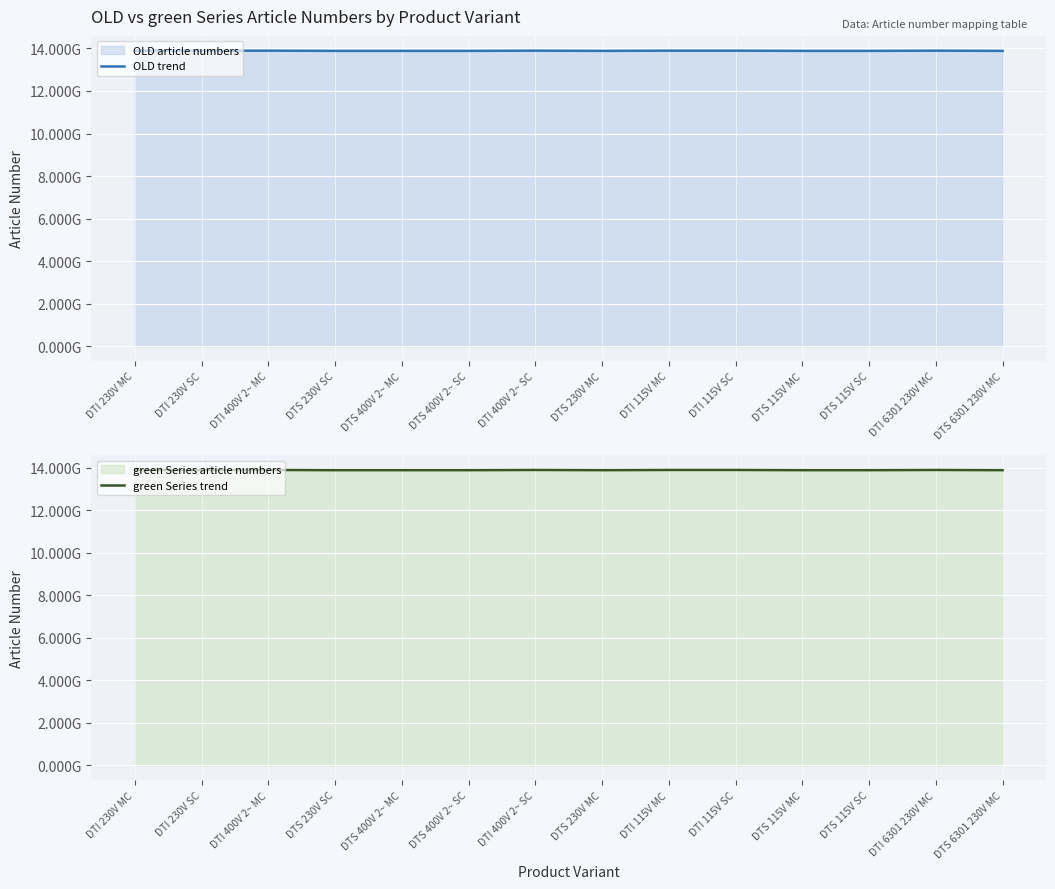

How many lines are shown in the chart?

2